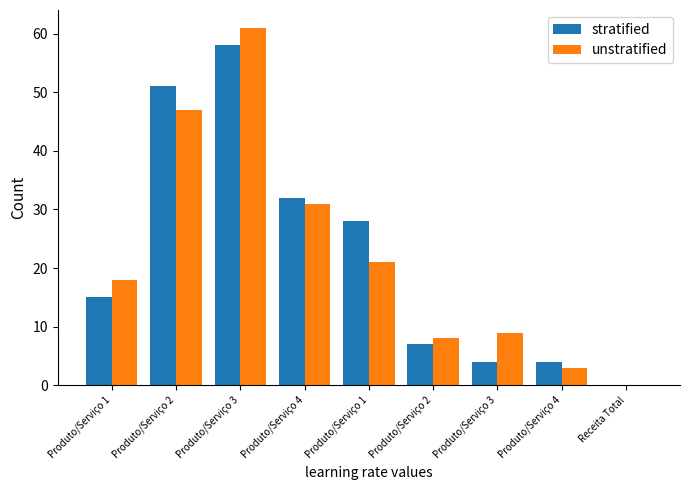

Between Produto/Serviço 1 and Produto/Serviço 2, which series saw the biggest shift?

stratified